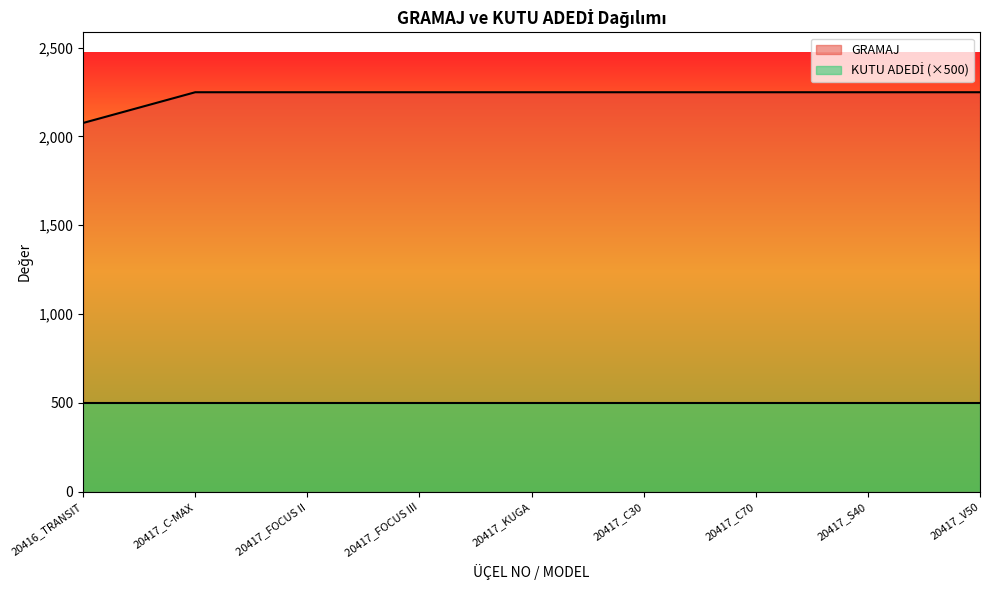

What position from the left is 20417_C30?

6